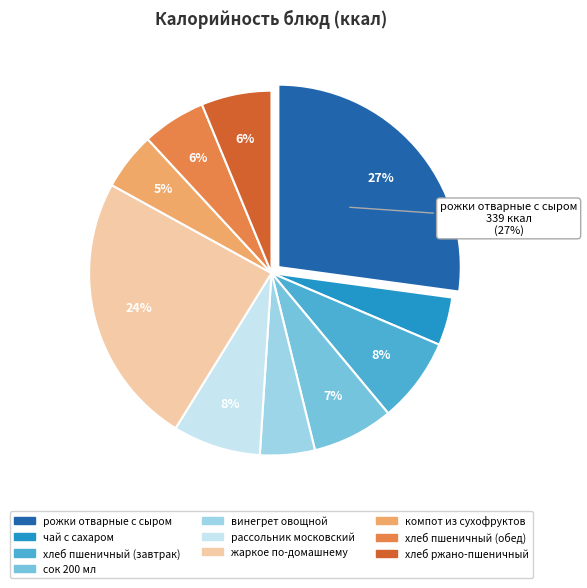

Is it true that хлеб пшеничный (обед) is 6% of the pie?

True